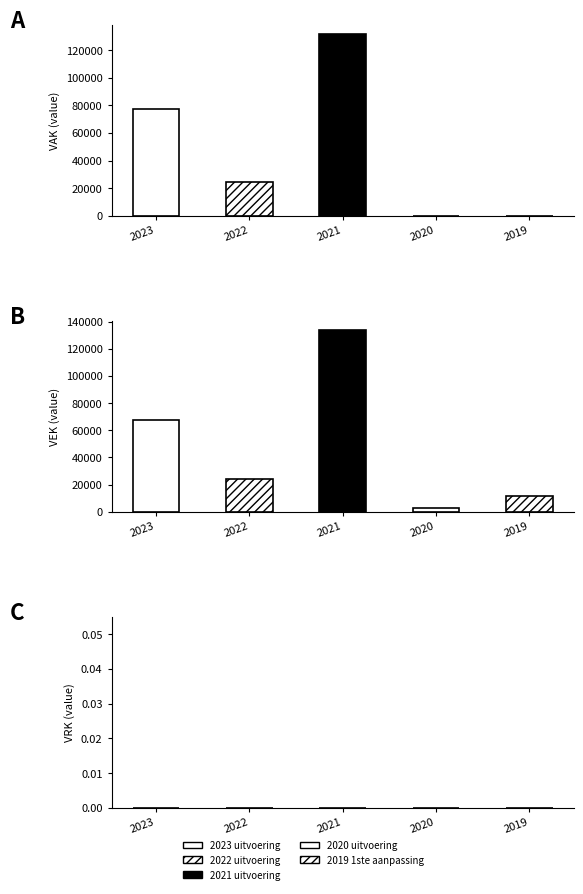

Which series has the widest spread of values?

VAK